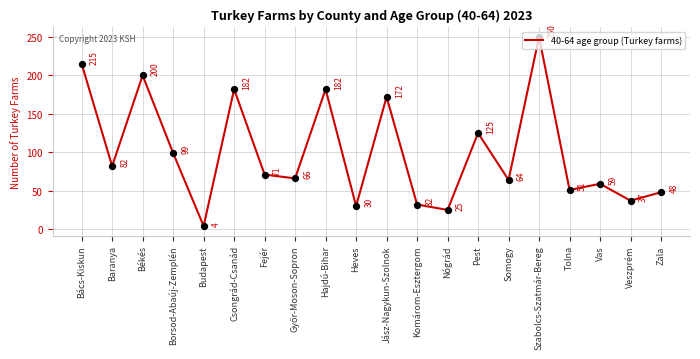

Approximately how many times larger is the value at Pest compared to Csongrád-Csanád?

0.7